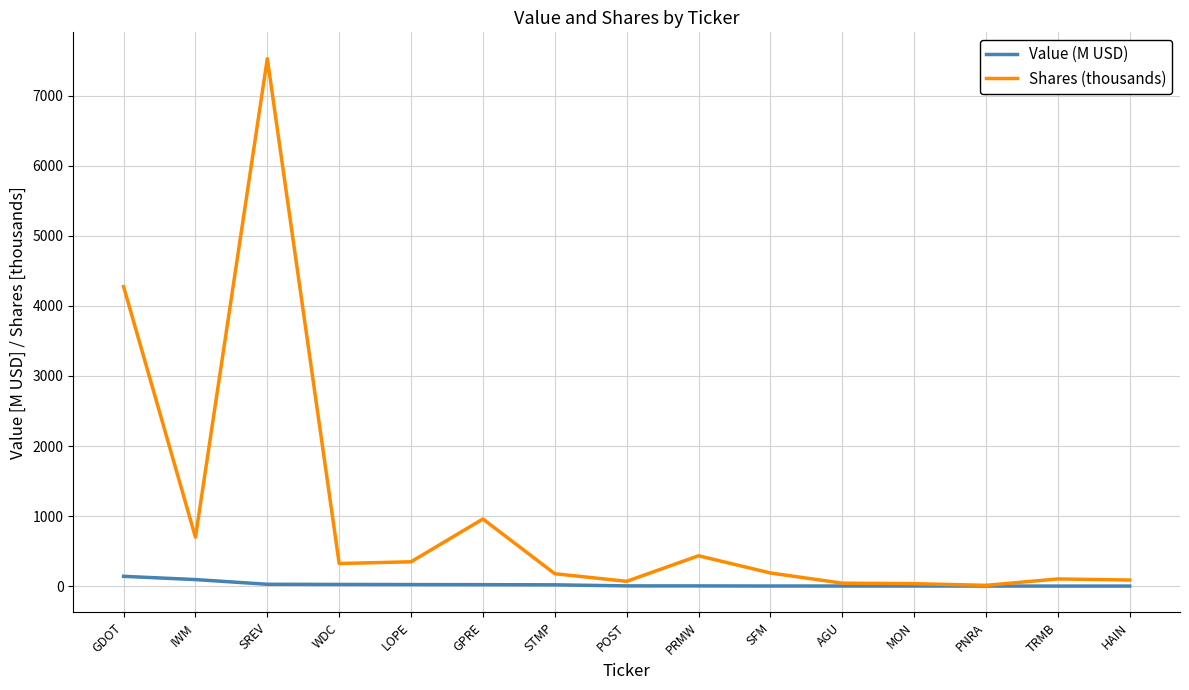

At which category does the chart reach its peak across all series?

SREV